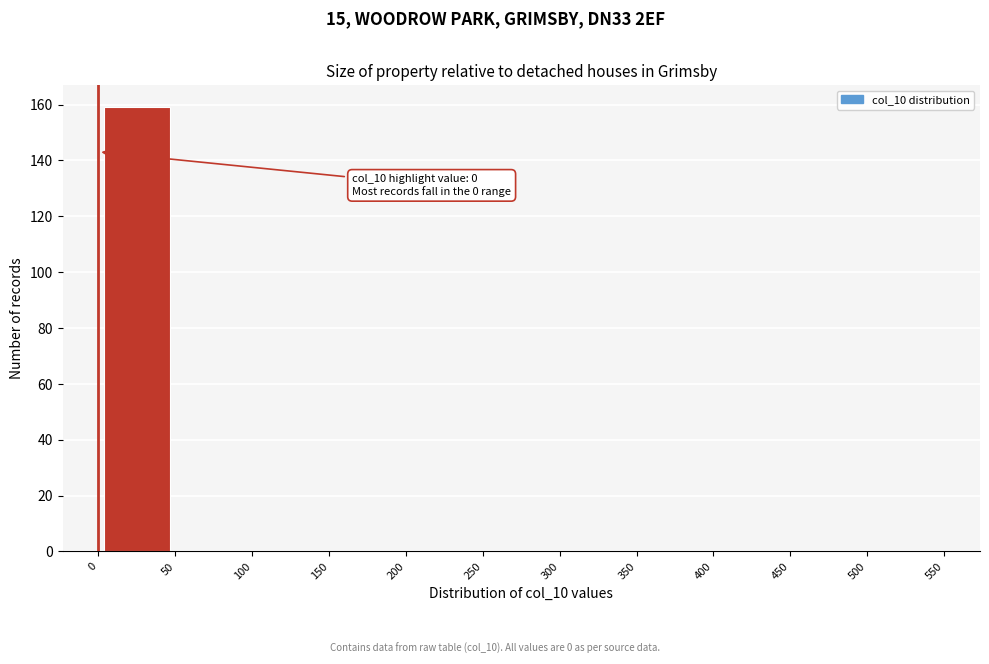

Over which range of the x-axis is the bar tallest?

0 to 50